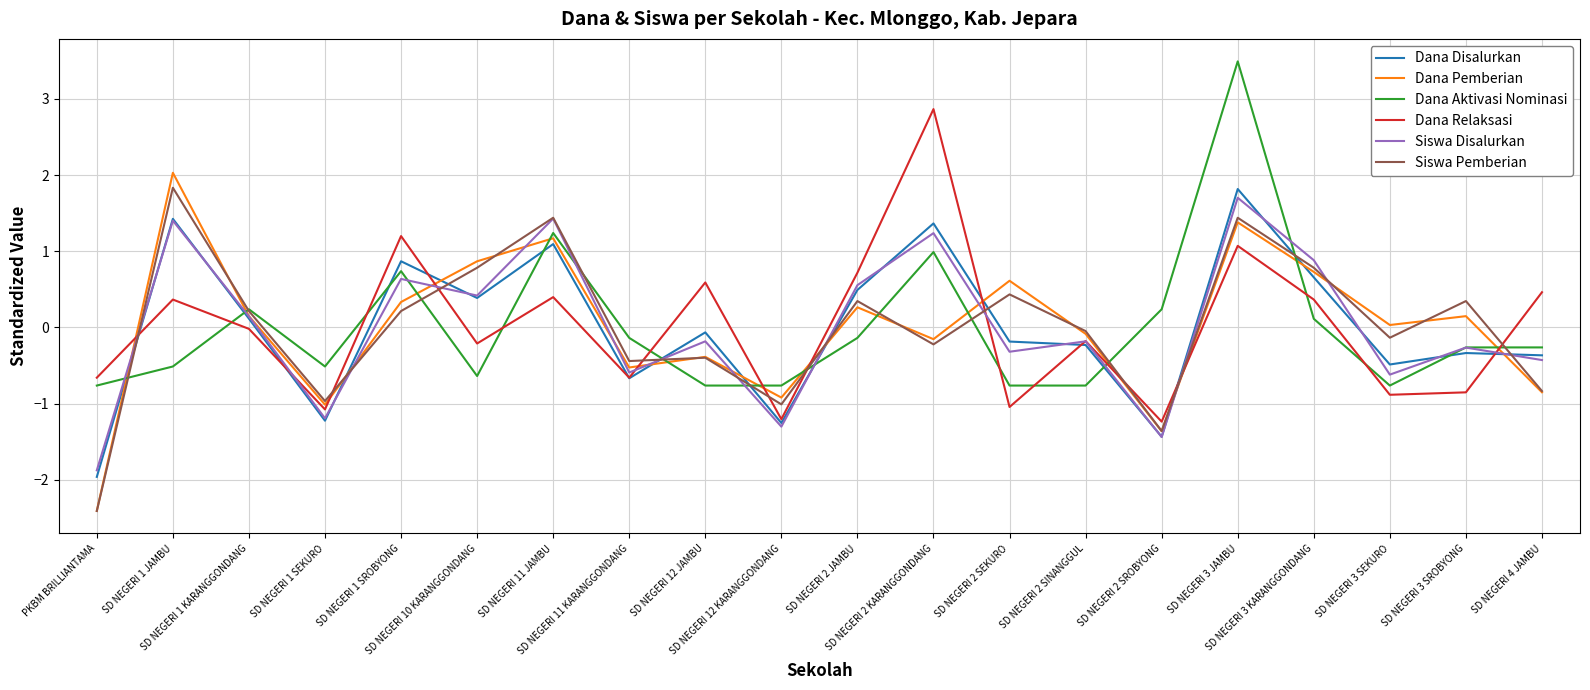

Is the value of Dana Disalurkan at PKBM BRILLIANTAMA greater than the value of Dana Relaksasi at SD NEGERI 10 KARANGGONDANG?

No